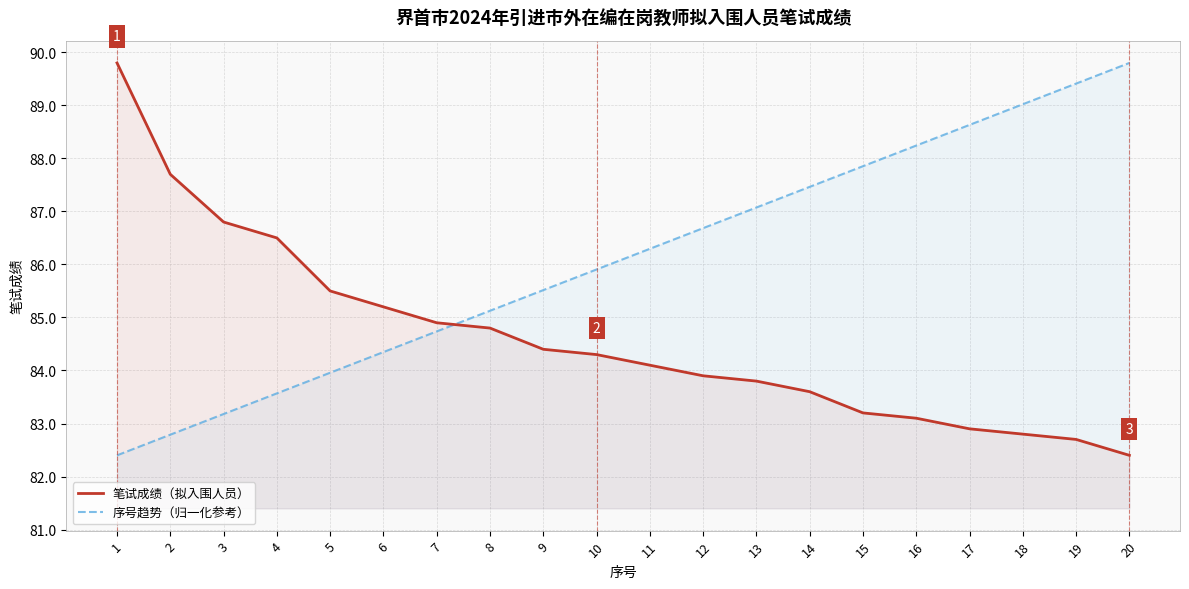

Where do 序号趋势（归一化参考） and 笔试成绩（拟入围人员） first cross each other?

7 and 8